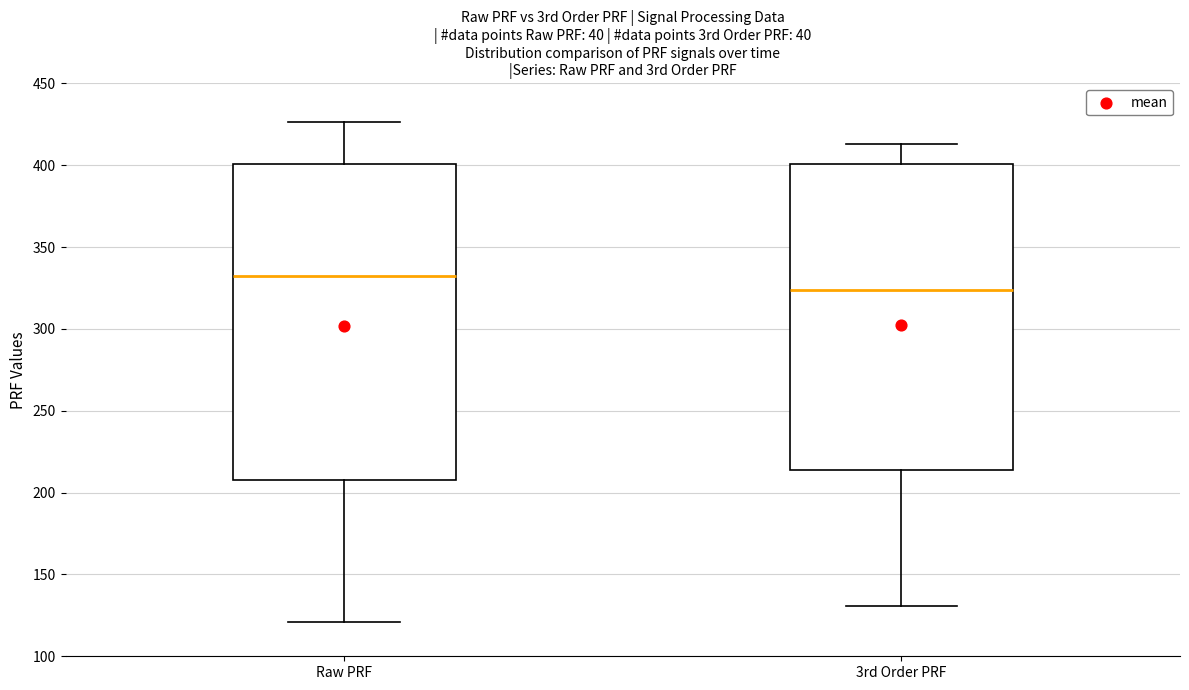

Where does the median line of the box for Raw PRF sit on the y-axis? The values are not printed on the chart, so give them approximately, as read against the axis.

330